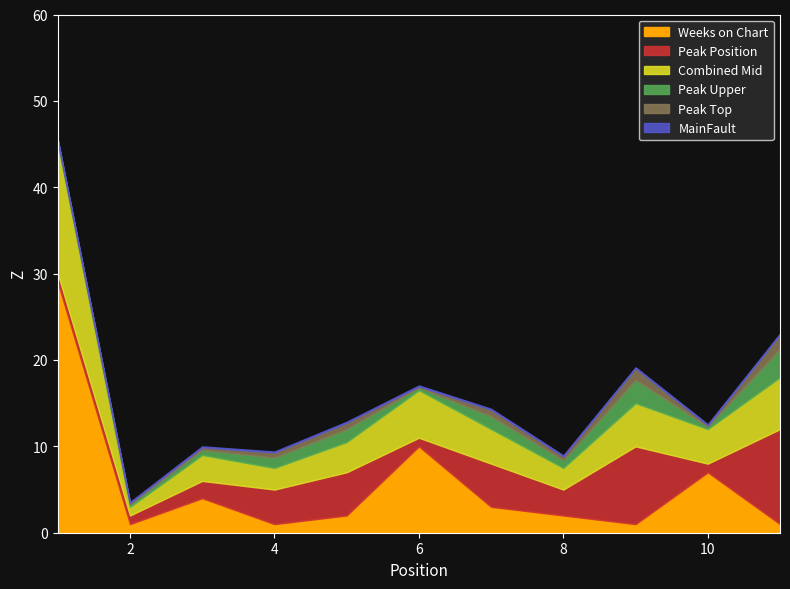

What is the maximum value for Weeks on Chart?

29.0